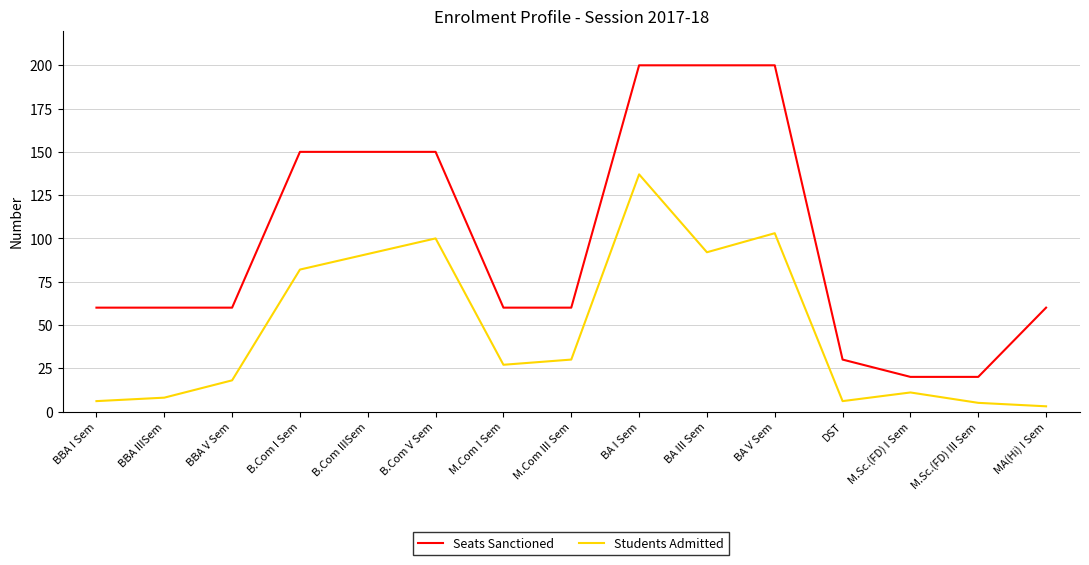

What value does the Seats Sanctioned series have at DST, to the nearest 5?

30